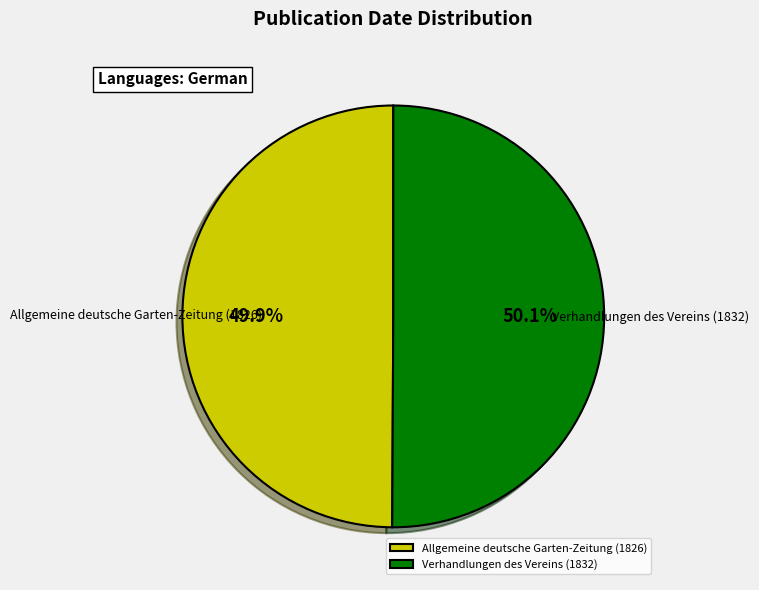

What percentage is NOT represented by Allgemeine deutsche Garten-Zeitung (1826)?

50.1%